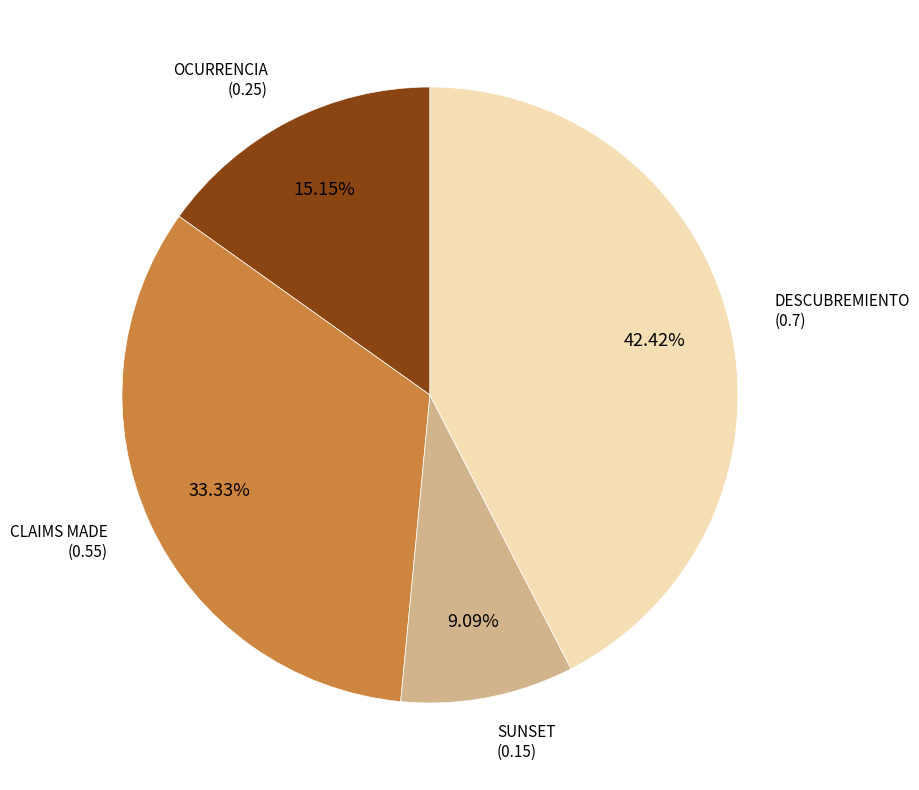

Is the sum of SUNSET and CLAIMS MADE greater than half?

No